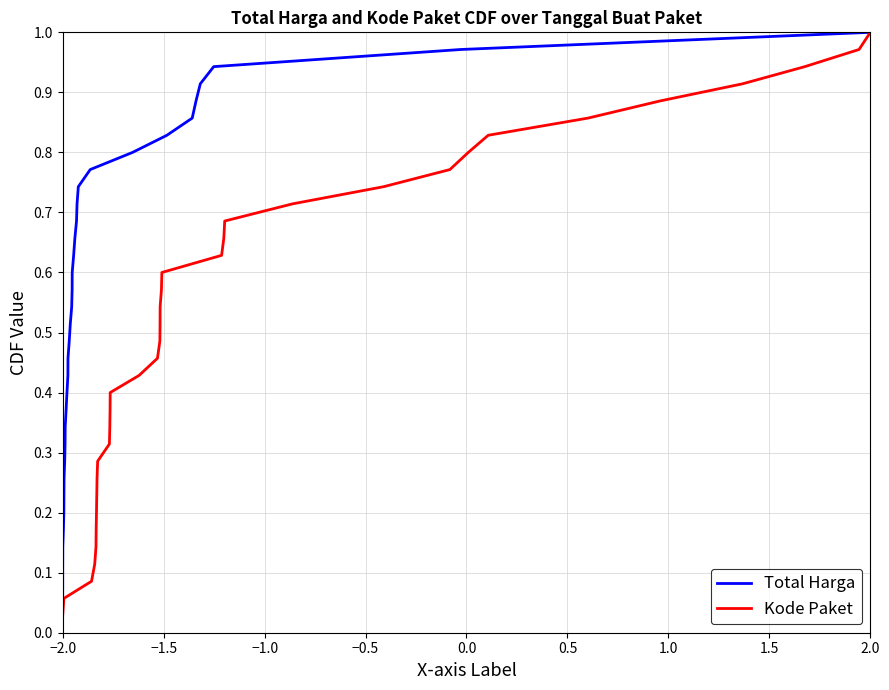

Which series has the largest range (max minus min)?

Total Harga